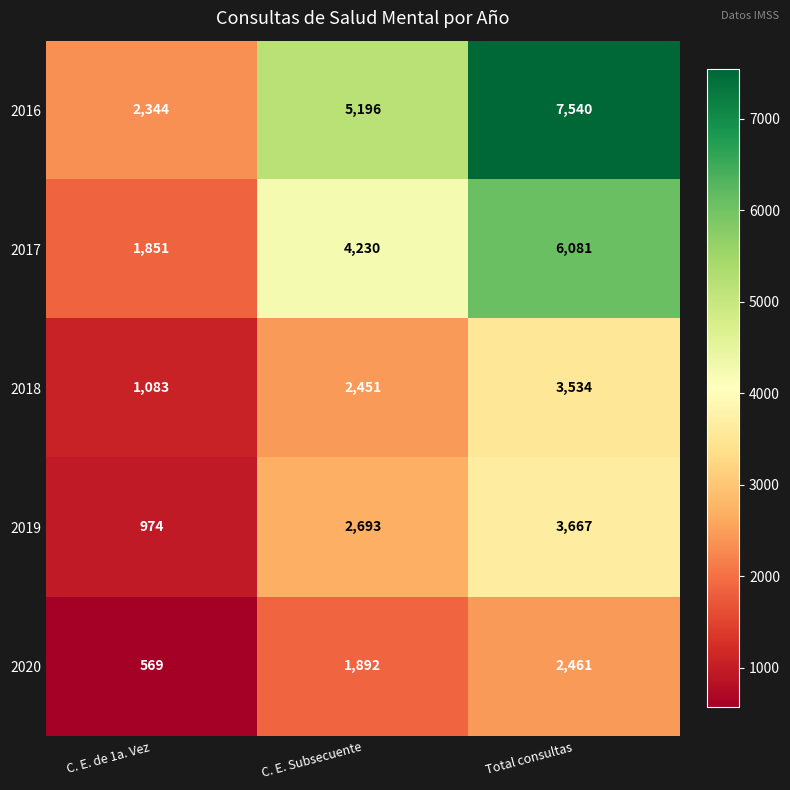

Reading right to left, list all the values displayed in this chart.

2016: 7540	5196	2344
2017: 6081	4230	1851
2018: 3534	2451	1083
2019: 3667	2693	974
2020: 2461	1892	569